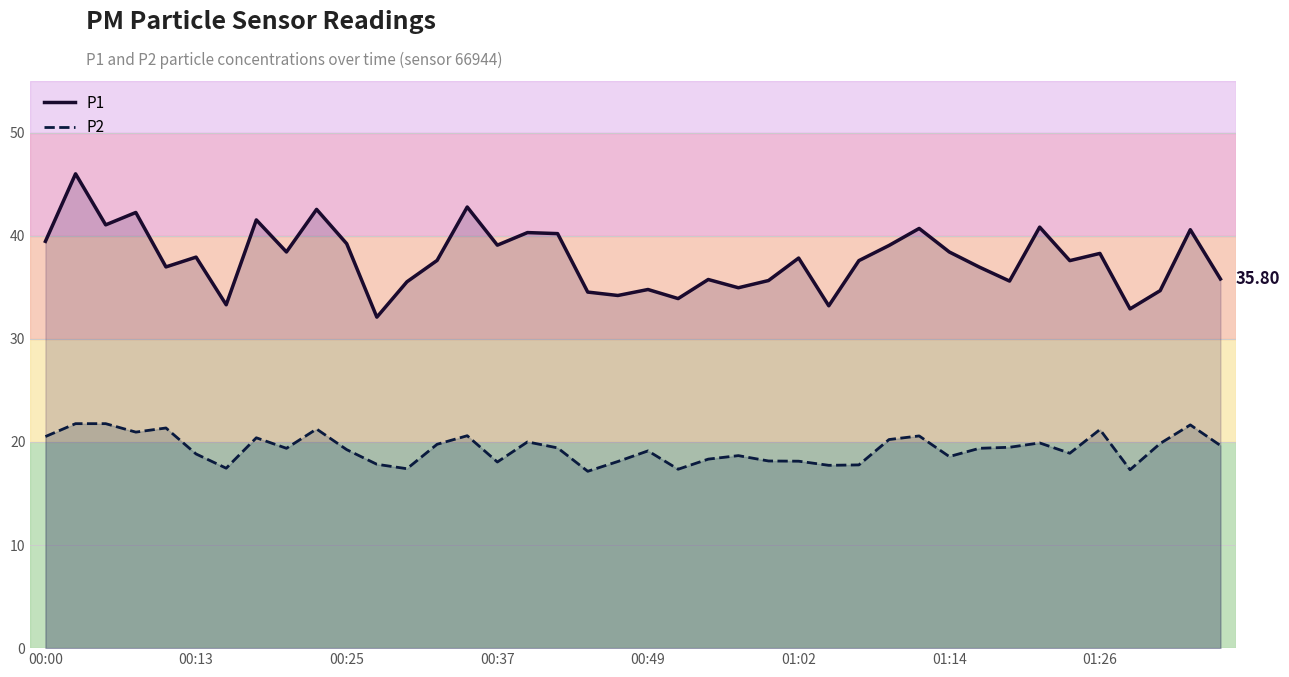

What is the sum of all P2 values?

773.2